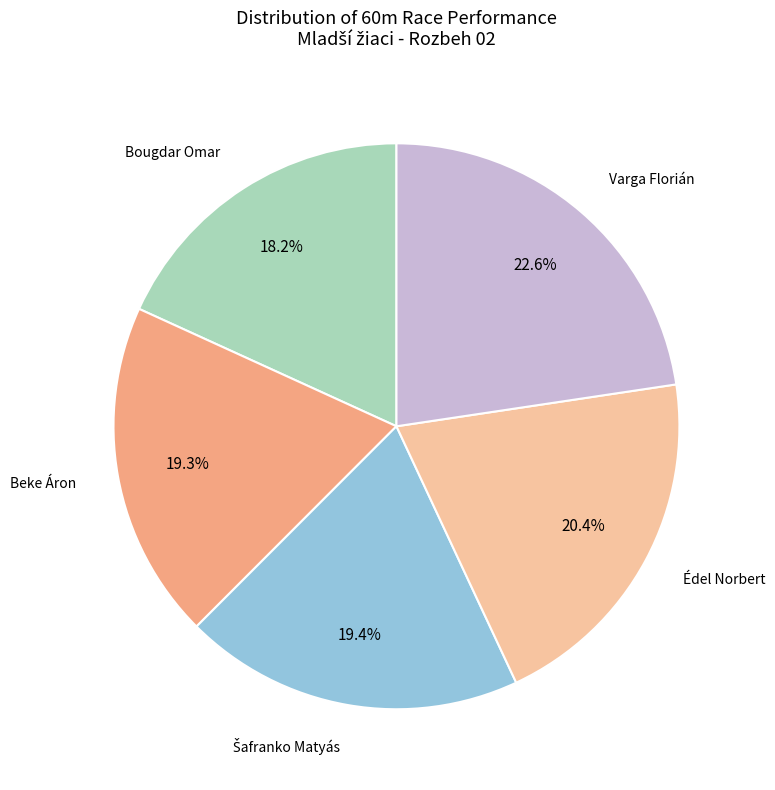

Is there any slice that represents more than half of the pie?

No